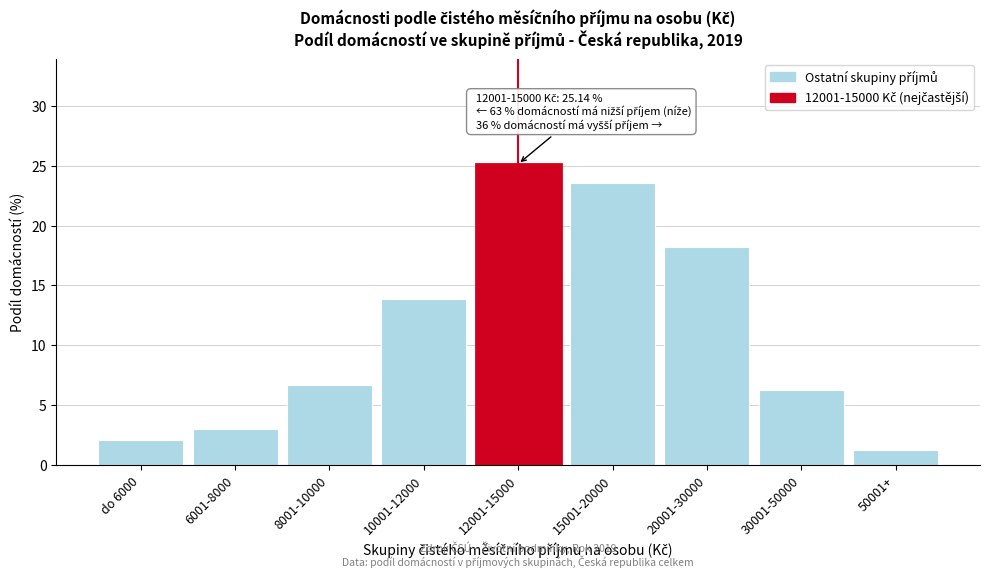

Reading left to right, what are all the values shown in this chart?

do 6000=2.0	6001-8000=3.0	8001-10000=6.7	10001-12000=13.9	12001-15000=25.1	15001-20000=23.6	20001-30000=18.2	30001-50000=6.2	50001+=1.3